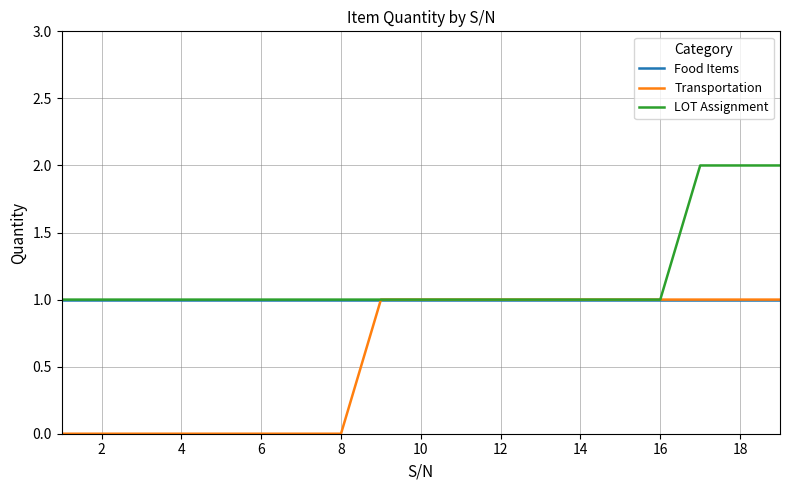

What is the greatest value displayed?

2